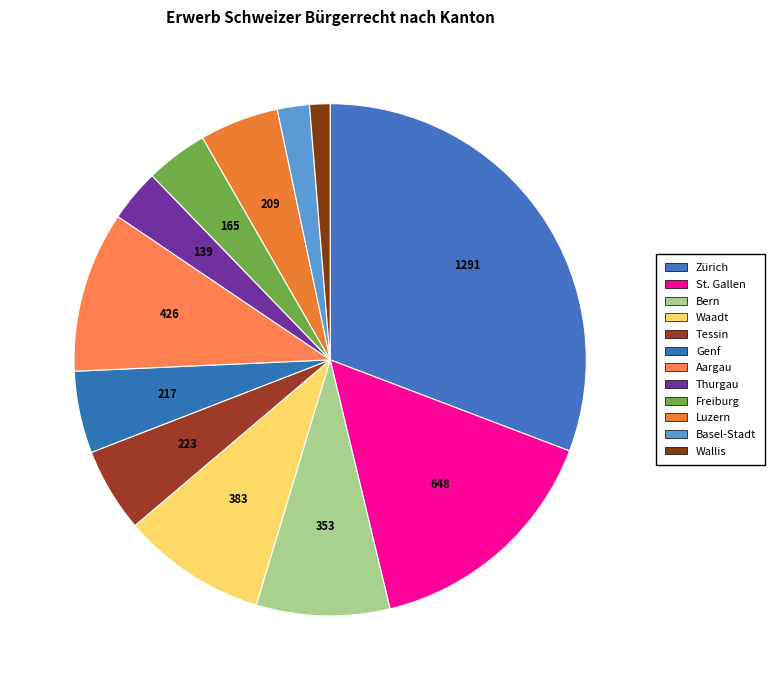

To the nearest percent, what is the average slice percentage?

8%